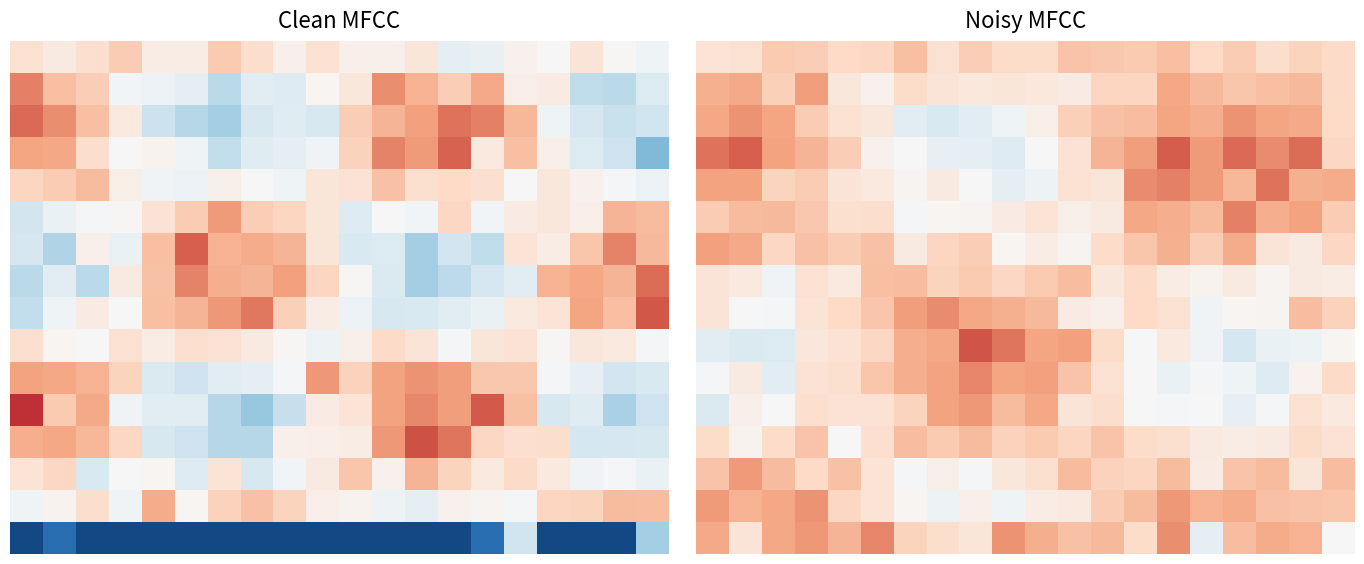

What is the difference between the maximum and minimum values in the 6 series?

0.2